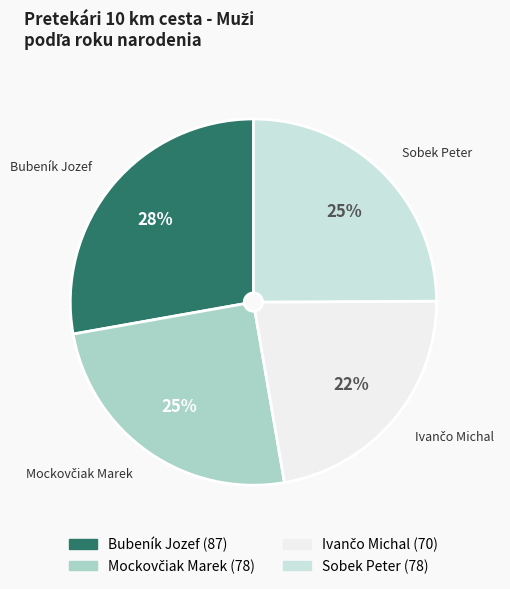

How many segments does this pie chart have?

4